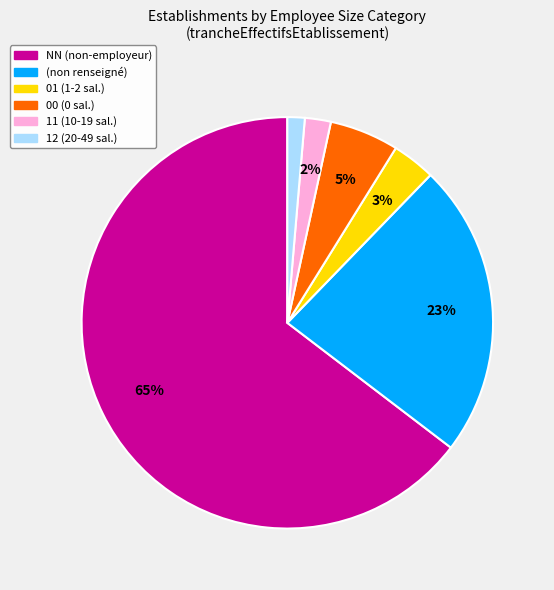

Is there a majority slice in this chart?

Yes